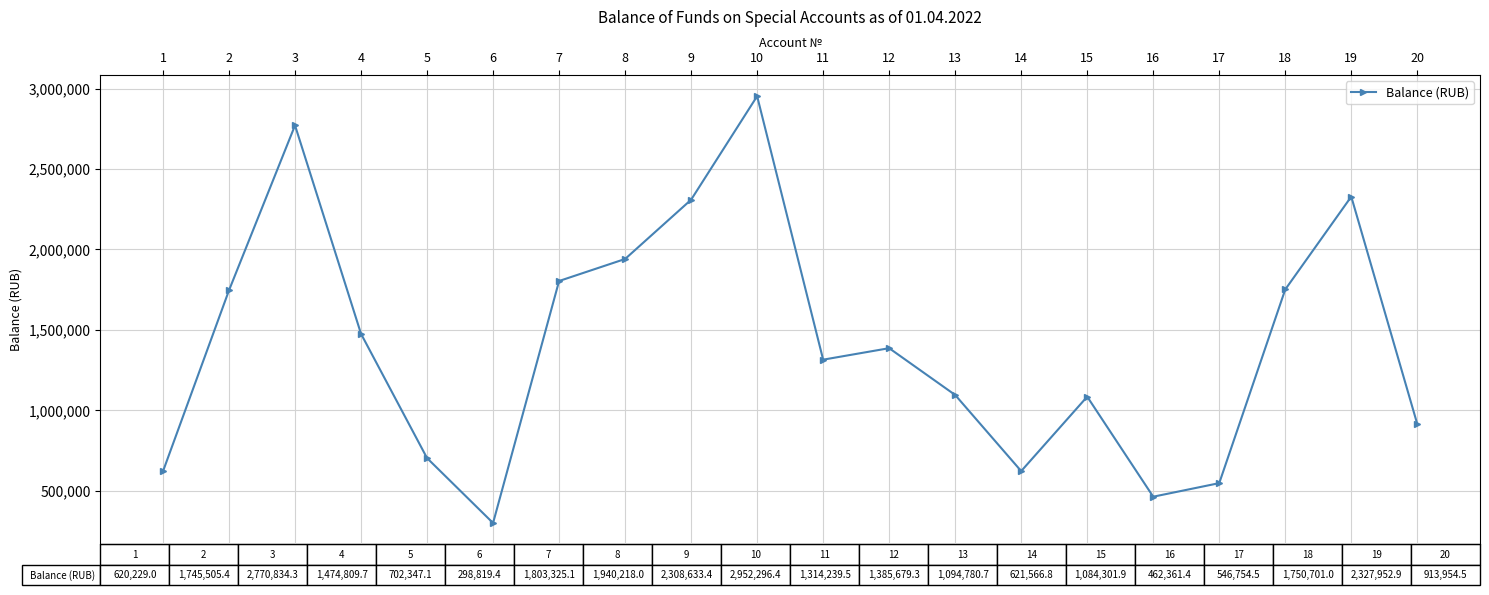

Count the number of values greater than 1385679.

10